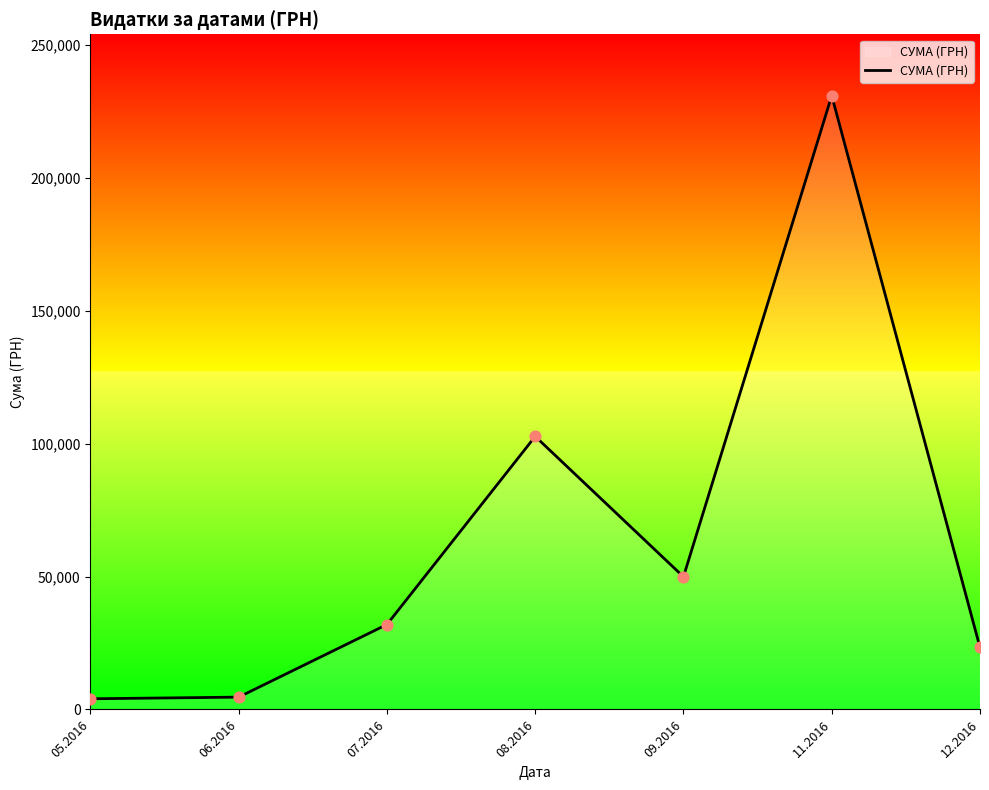

What is the change in value from 05.2016 to 09.2016?

+45887.9